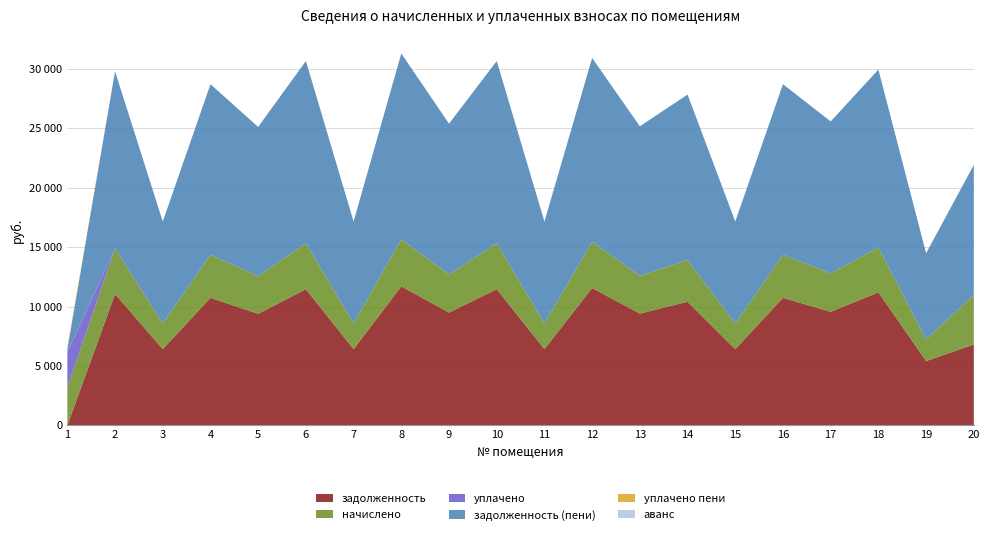

Reading right to left, what are all the values shown in this chart?

задолженность: 20=6807.9	19=5414.4	18=11193.6	17=9561.6	16=10732.8	15=6412.8	14=10406.4	13=9408.0	12=11558.4	11=6412.8	10=11462.4	9=9490.6	8=11700.6	7=6412.8	6=11462.4	5=9388.8	4=10732.8	3=6412.8	2=11058.6	1=0.0
начислено: 20=4149.8	19=1827.4	18=3777.8	17=3227.0	16=3622.3	15=2164.3	14=3512.2	13=3175.2	12=3901.0	11=2164.3	10=3868.6	9=3203.0	8=3949.0	7=2164.3	6=3868.6	5=3168.7	4=3622.3	3=2164.3	2=3836.2	1=3201.1
уплачено: 20=0.0	19=0.0	18=0.0	17=0.0	16=0.0	15=0.0	14=0.0	13=0.0	12=0.0	11=0.0	10=0.0	9=0.0	8=0.0	7=0.0	6=0.0	5=0.0	4=0.0	3=0.0	2=0.0	1=2932.1
задолженность (пени): 20=10957.7	19=7241.8	18=14971.4	17=12788.6	16=14355.1	15=8577.1	14=13918.6	13=12583.2	12=15459.4	11=8577.1	10=15331.0	9=12693.6	8=15649.6	7=8577.1	6=15331.0	5=12557.5	4=14355.1	3=8577.1	2=14894.7	1=269.1
уплачено пени: 20=0.0	19=0.0	18=0.0	17=0.0	16=0.0	15=0.0	14=0.0	13=0.0	12=0.0	11=0.0	10=0.0	9=0.0	8=0.0	7=0.0	6=0.0	5=0.0	4=0.0	3=0.0	2=0.0	1=154.9
аванс: 20=0.0	19=0.0	18=0.0	17=0.0	16=0.0	15=0.0	14=0.0	13=0.0	12=0.0	11=0.0	10=0.0	9=0.0	8=0.0	7=0.0	6=0.0	5=0.0	4=0.0	3=0.0	2=0.0	1=0.0